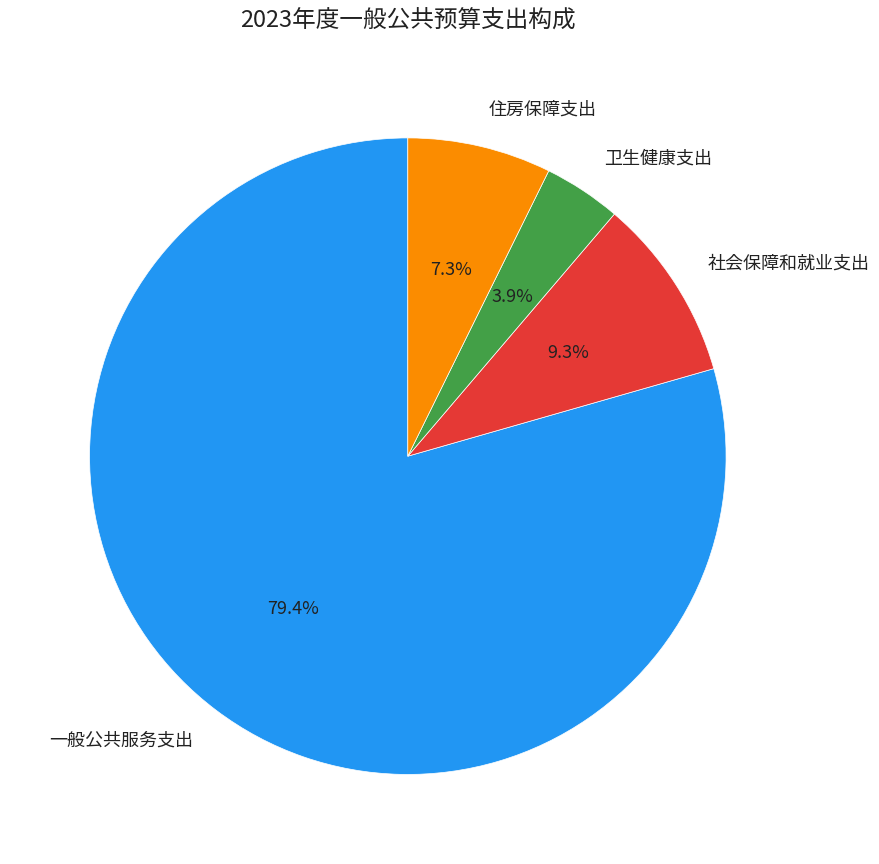

To the nearest percent, what percentage of the pie is 社会保障和就业支出?

9%